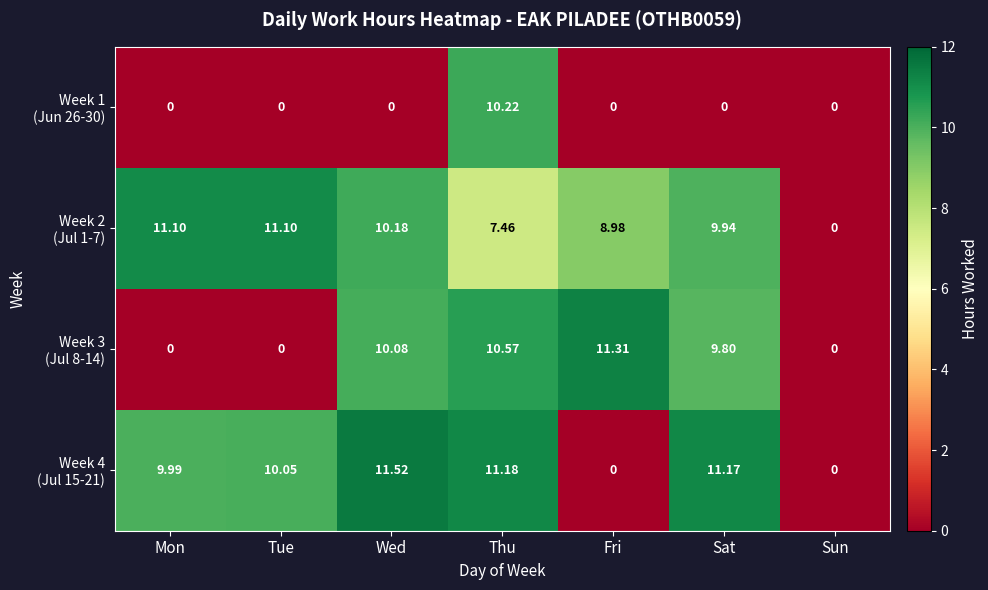

Which label corresponds to the largest value in the chart?

Wed